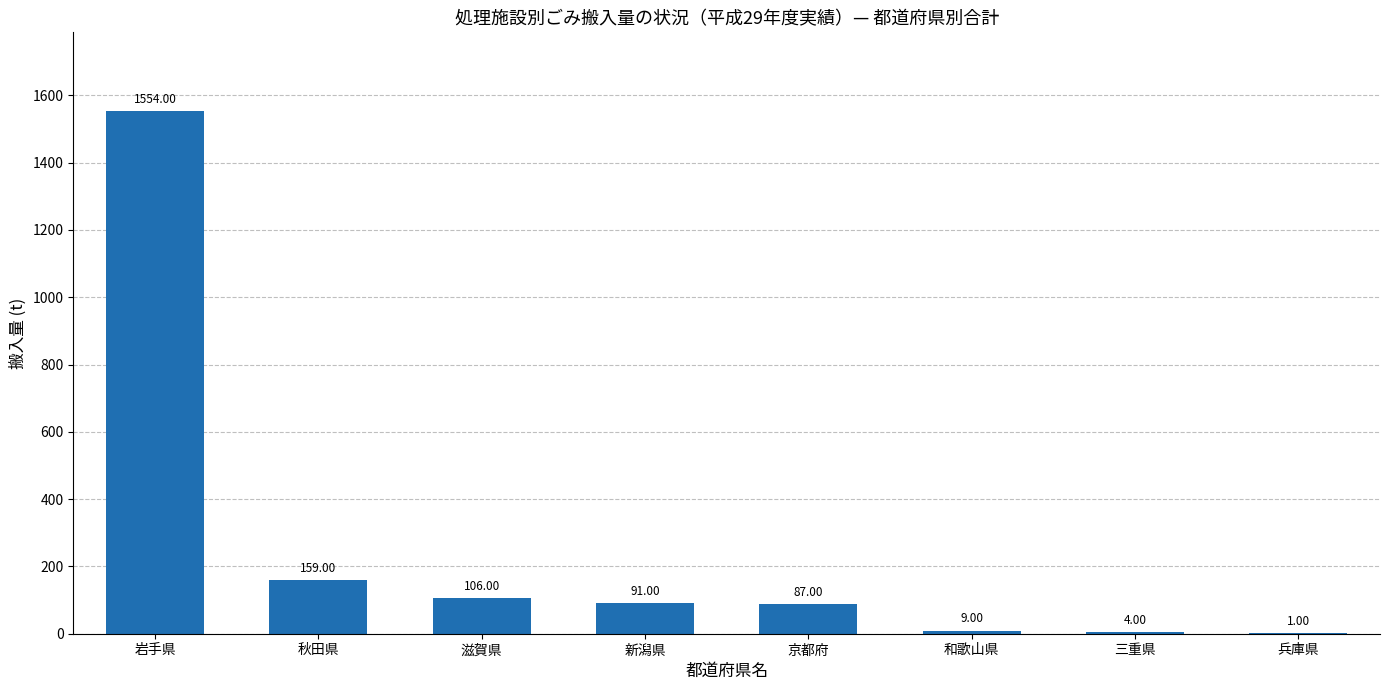

True or false: the data shows 1035 at 岩手県.

False